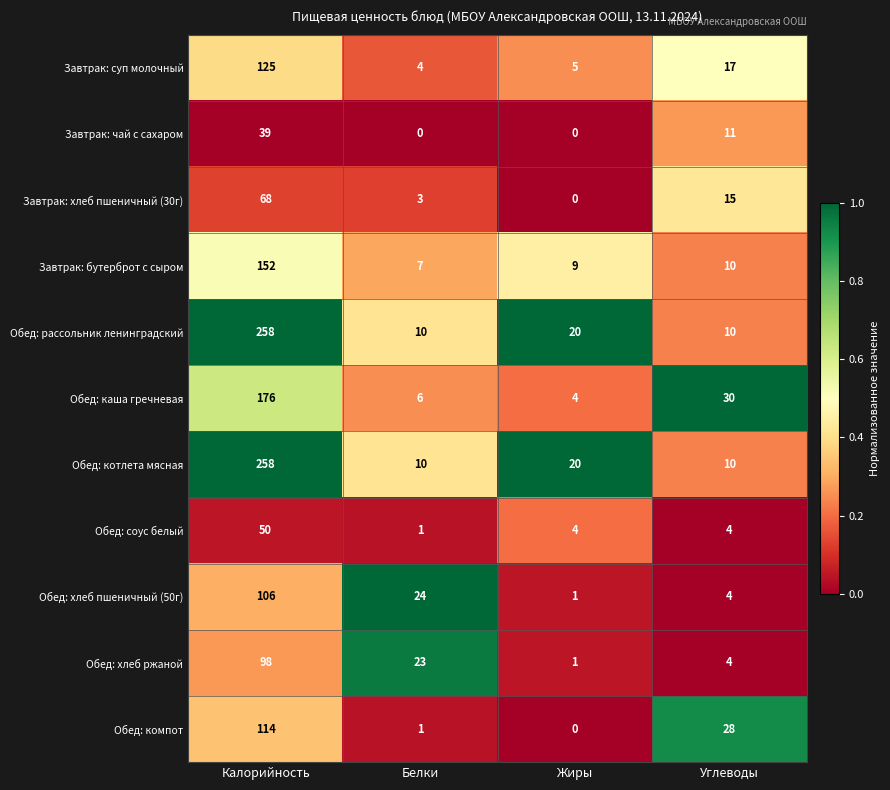

Is it true that Завтрак: бутерброт с сыром equals 10 at Углеводы?

True